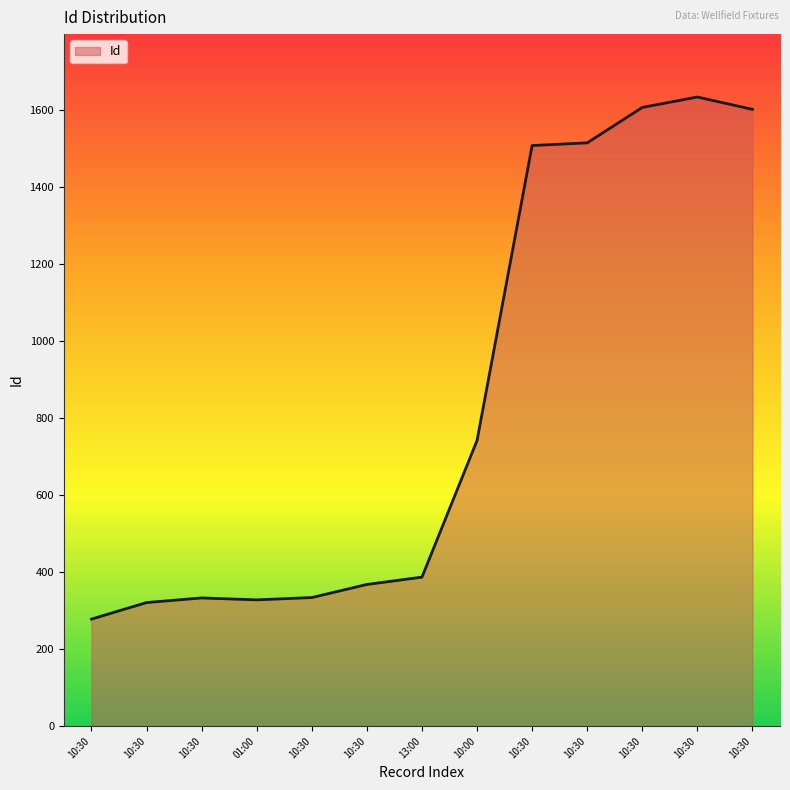

The value at 13:00 is 205. True or false?

False